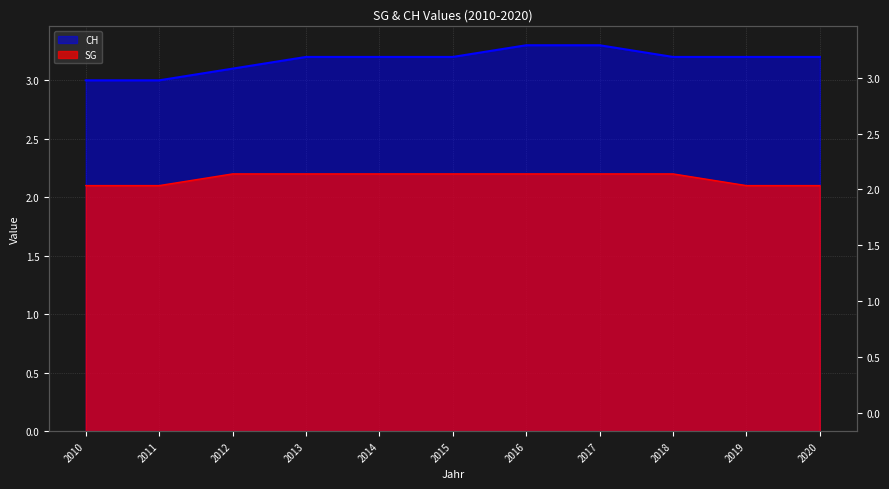

At which category is the sum across all series the highest?

2016